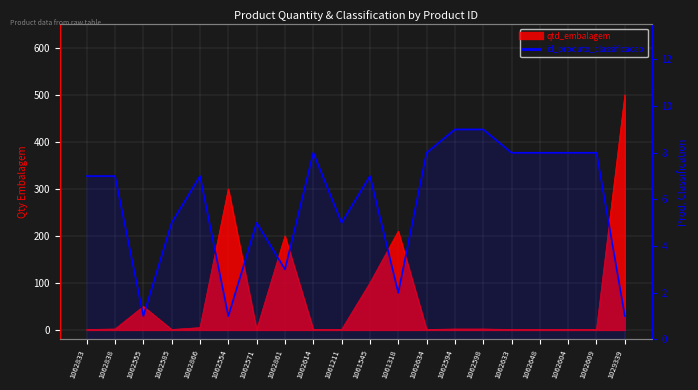

Reading right to left, list all the values displayed in this chart.

1	8	8	8	8	9	9	8	2	7	5	8	3	5	1	7	5	1	7	7